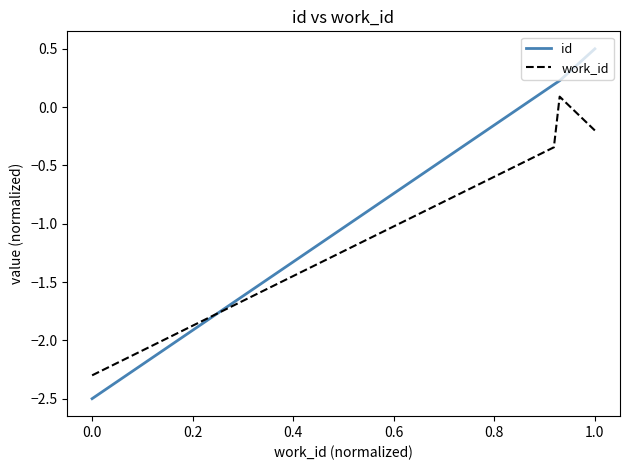

What is the minimum value for work_id?

-2.3